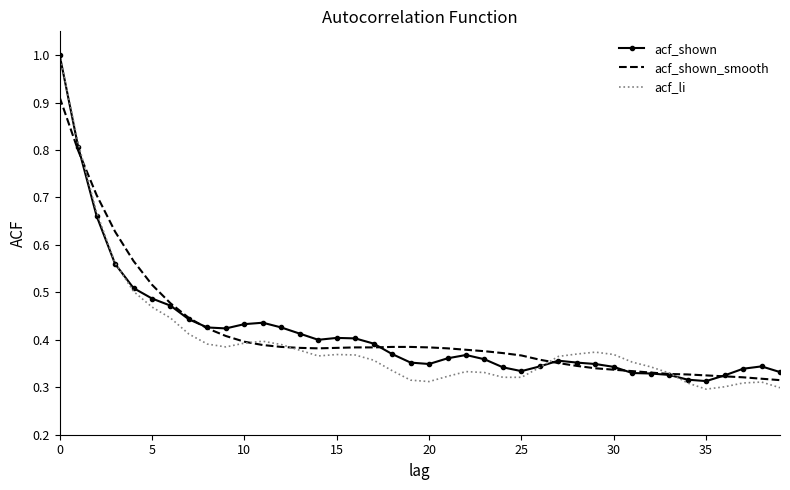

What is the maximum value shown in the chart?

1.0